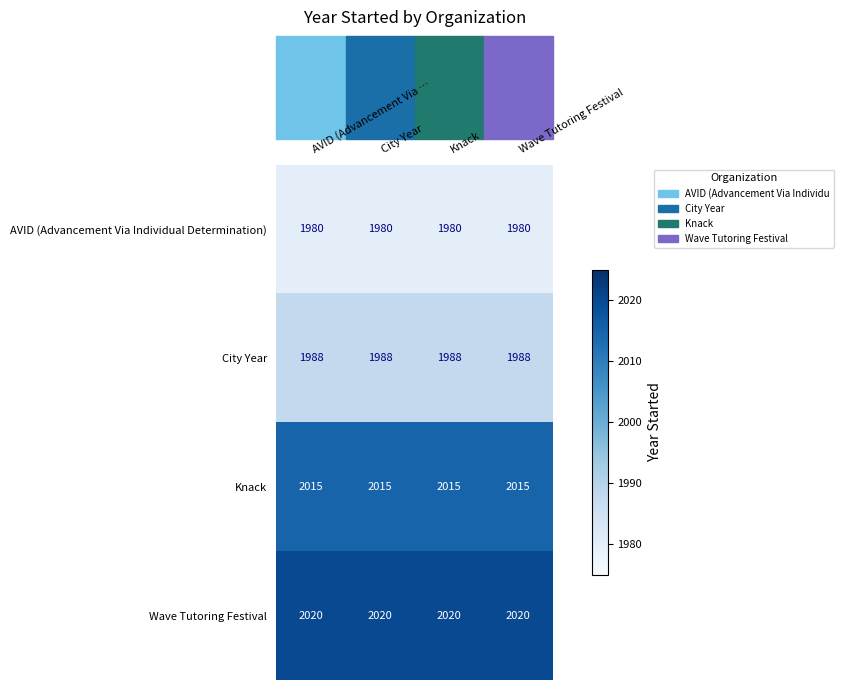

What is the maximum value shown in the chart?

2020